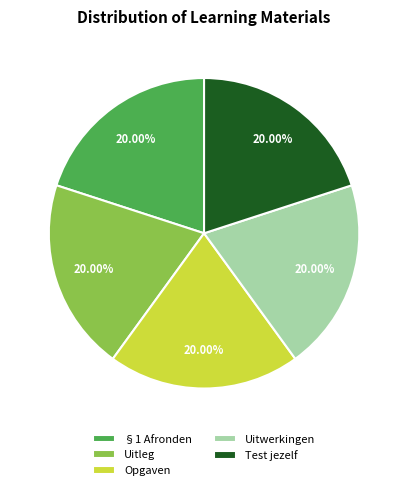

Is the sum of Test jezelf and Uitleg greater than half?

No